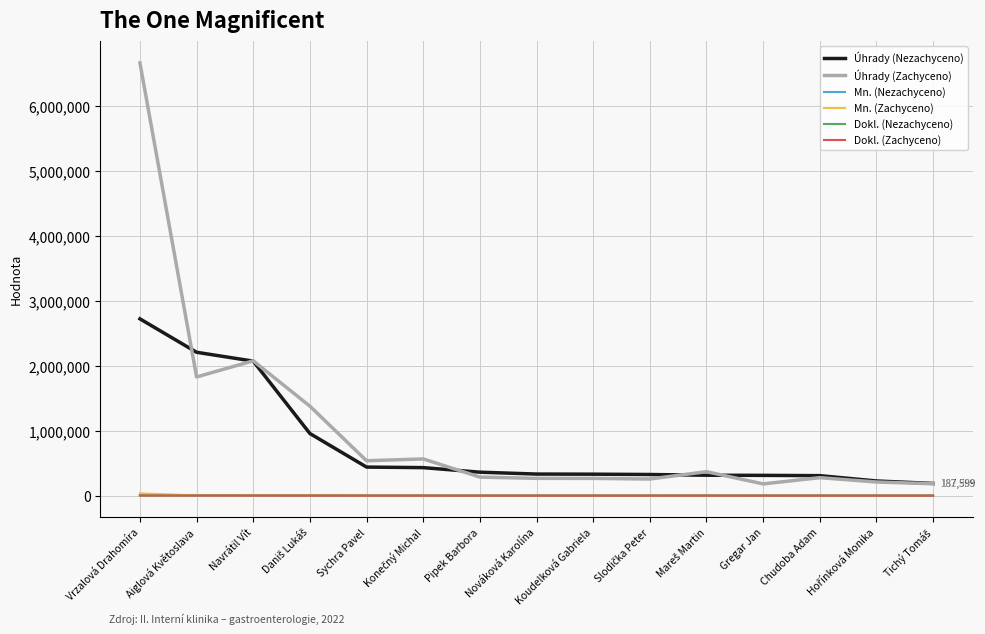

What is the maximum value shown in the chart?

6665681.6